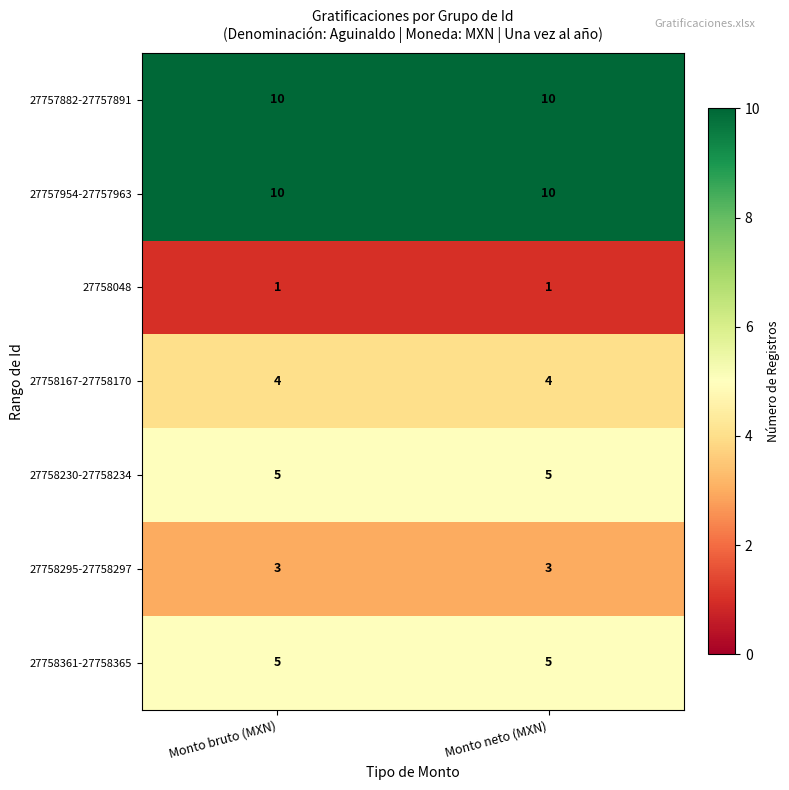

What is the total value across all series at Monto neto (MXN)?

38